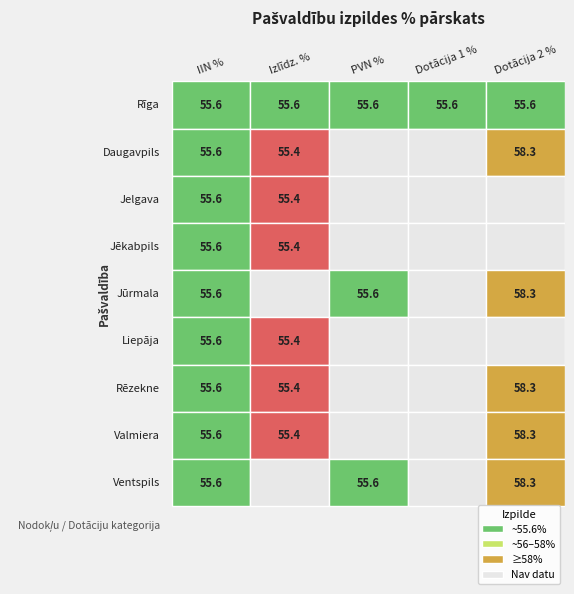

Reading left to right, extract all data points from this chart.

Rīga: 0=55.6	1=55.6	2=55.6	3=55.6	4=55.6
Daugavpils: 0=55.6	1=55.4	2=0.0	3=0.0	4=58.3
Jelgava: 0=55.6	1=55.4	2=0.0	3=0.0	4=0.0
Jēkabpils: 0=55.6	1=55.4	2=0.0	3=0.0	4=0.0
Jūrmala: 0=55.6	1=0.0	2=55.6	3=0.0	4=58.3
Liepāja: 0=55.6	1=55.4	2=0.0	3=0.0	4=0.0
Rēzekne: 0=55.6	1=55.4	2=0.0	3=0.0	4=58.3
Valmiera: 0=55.6	1=55.4	2=0.0	3=0.0	4=58.3
Ventspils: 0=55.6	1=0.0	2=55.6	3=0.0	4=58.3